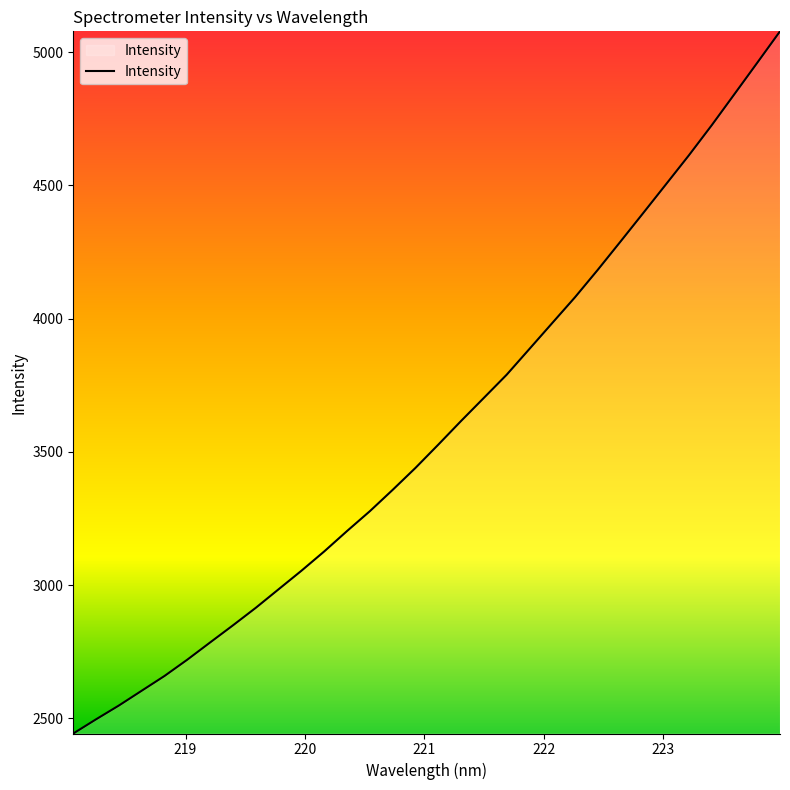

What is the difference between the maximum and minimum values?

2635.0